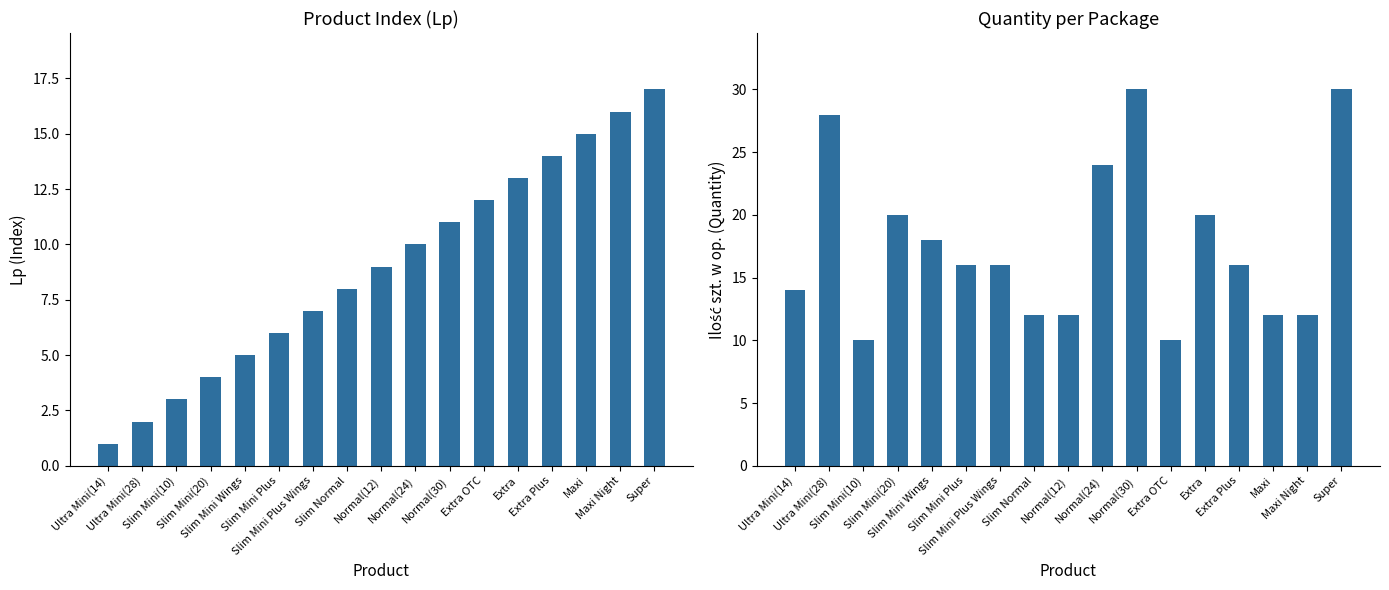

What is the maximum value for Lp?

17